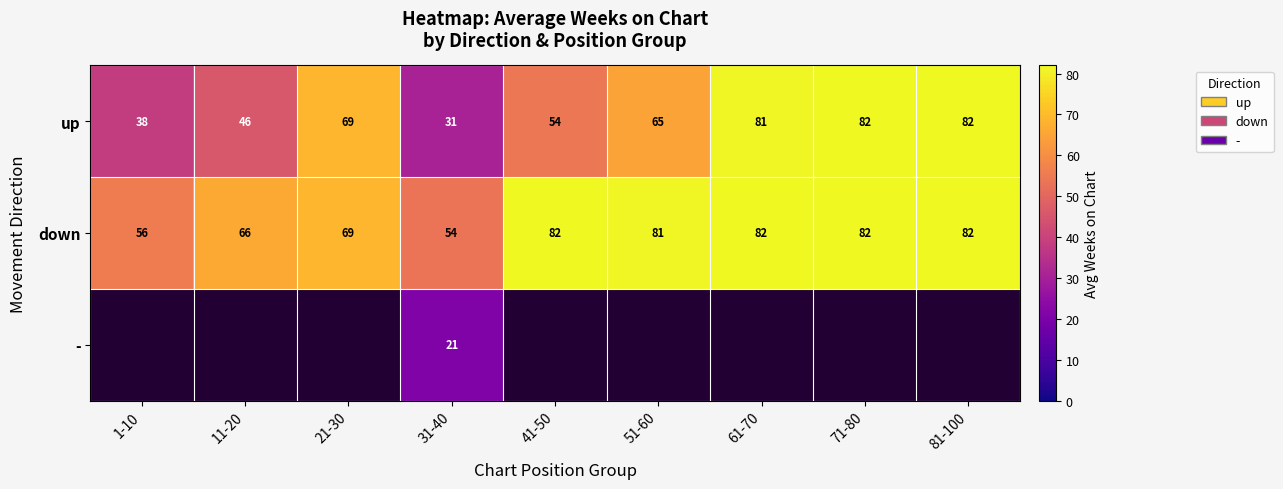

Which label corresponds to the smallest value in the chart?

31-40